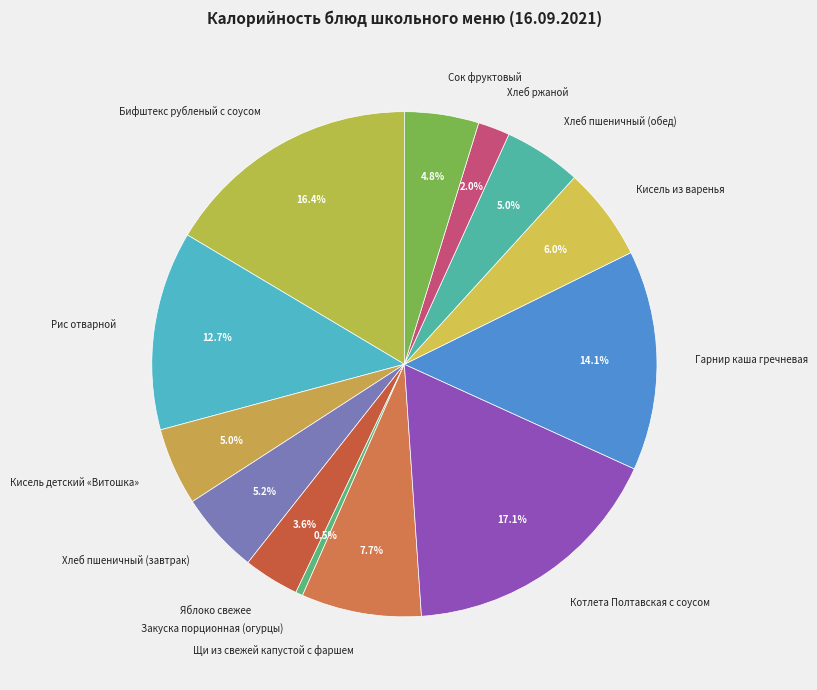

Is there any slice that represents more than half of the pie?

No